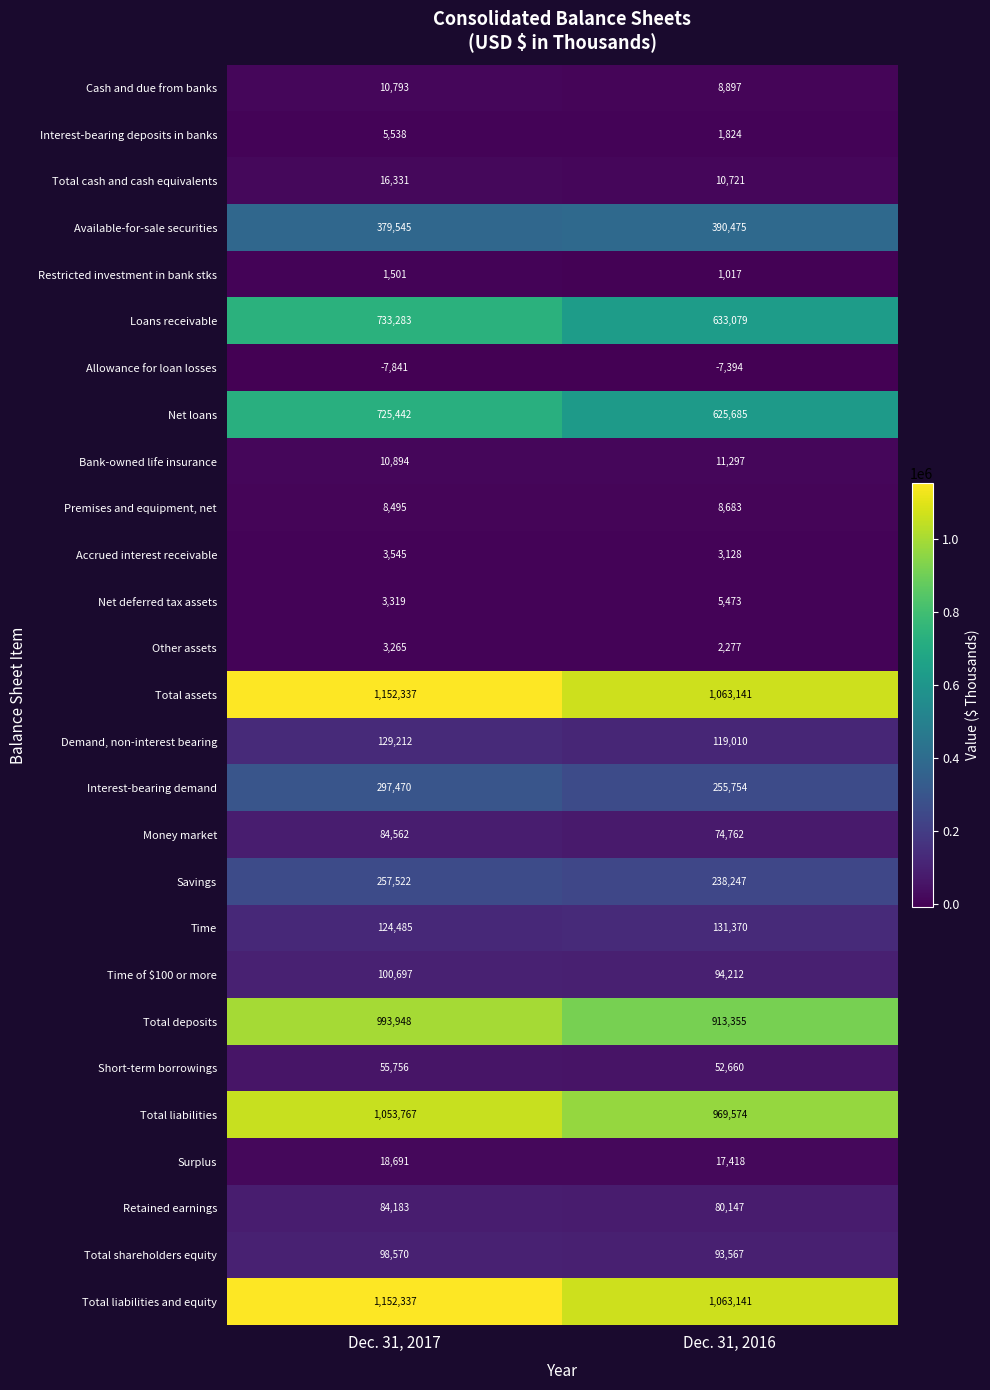

What is the total value across all series at Dec. 31, 2016?

6861520